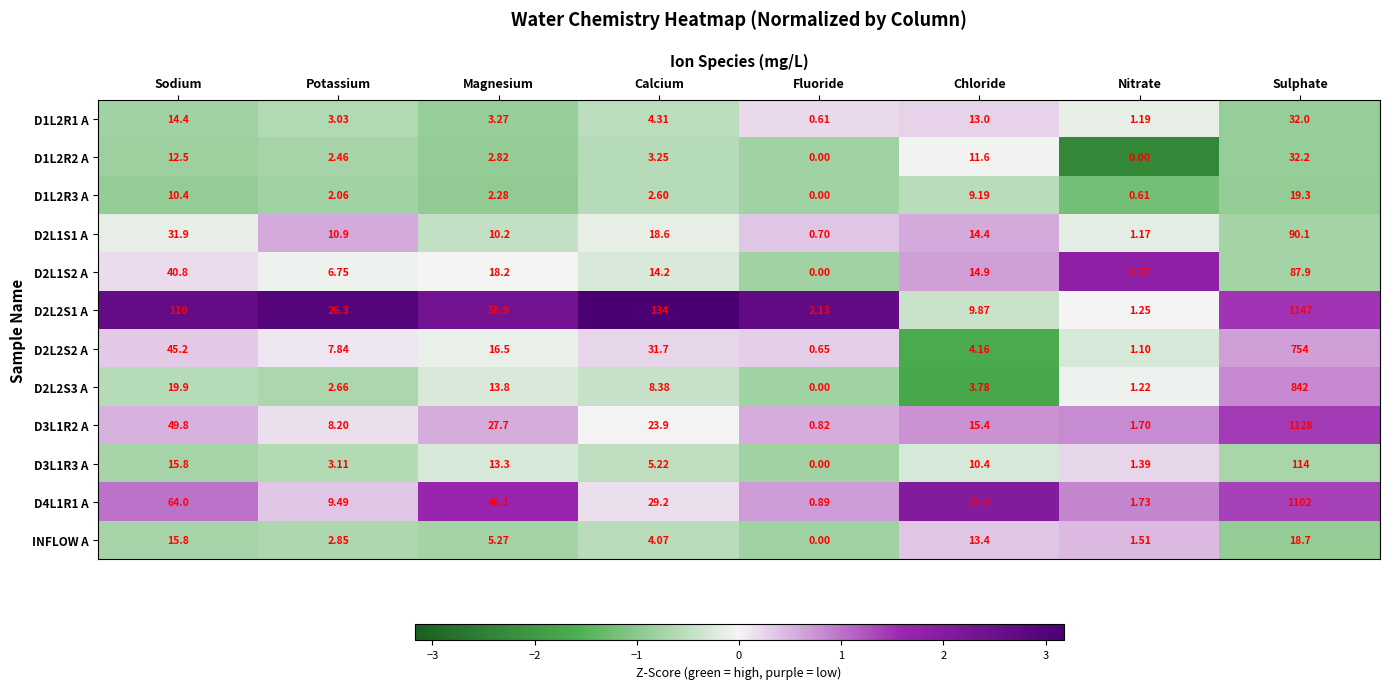

Which category has the highest value across all series?

Sulphate